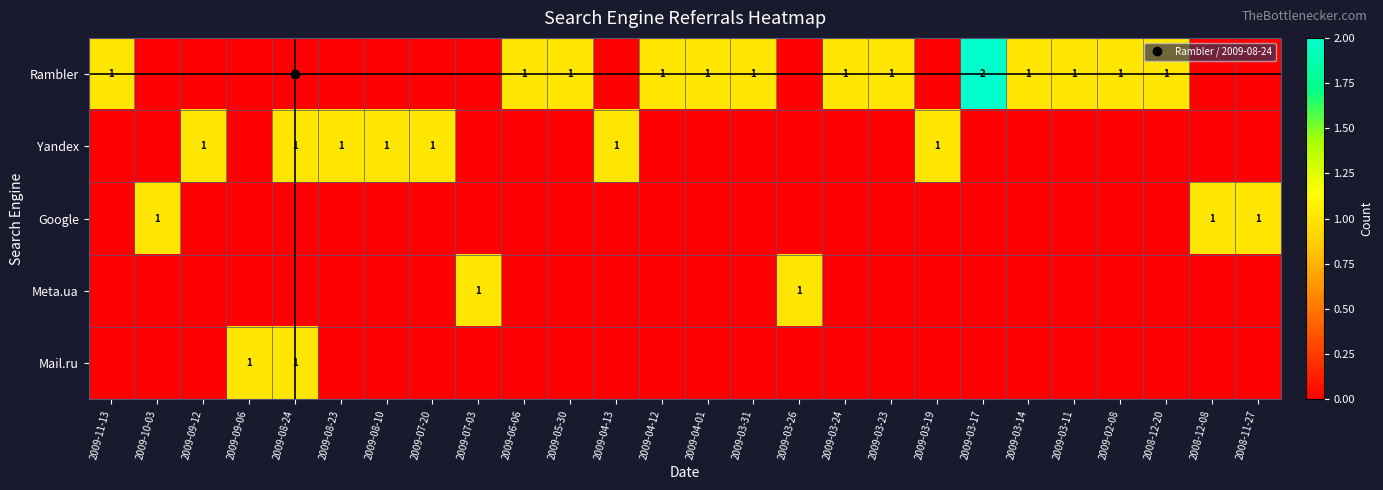

How many data points in Meta.ua are above 0?

2